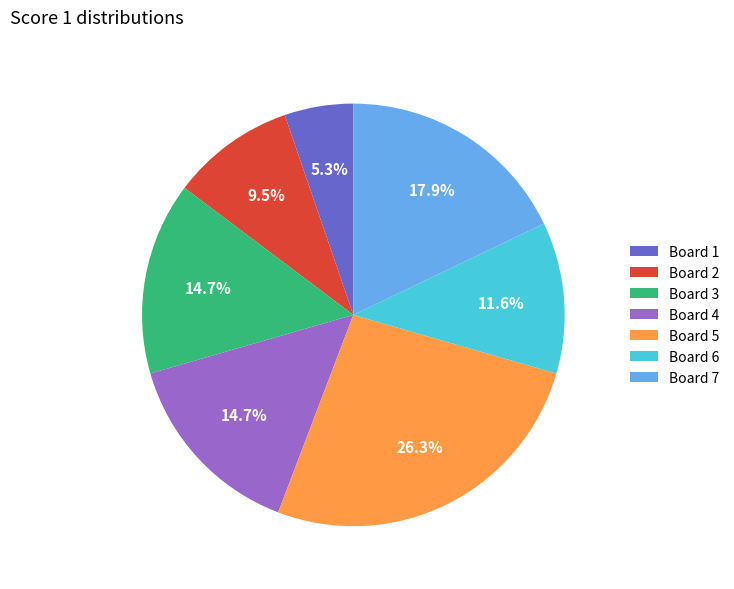

Which slice is the smallest?

Board 1